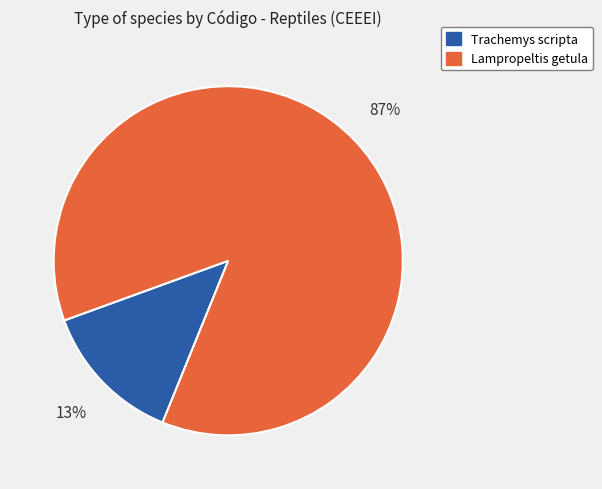

To the nearest percent, what is the average slice percentage?

50%